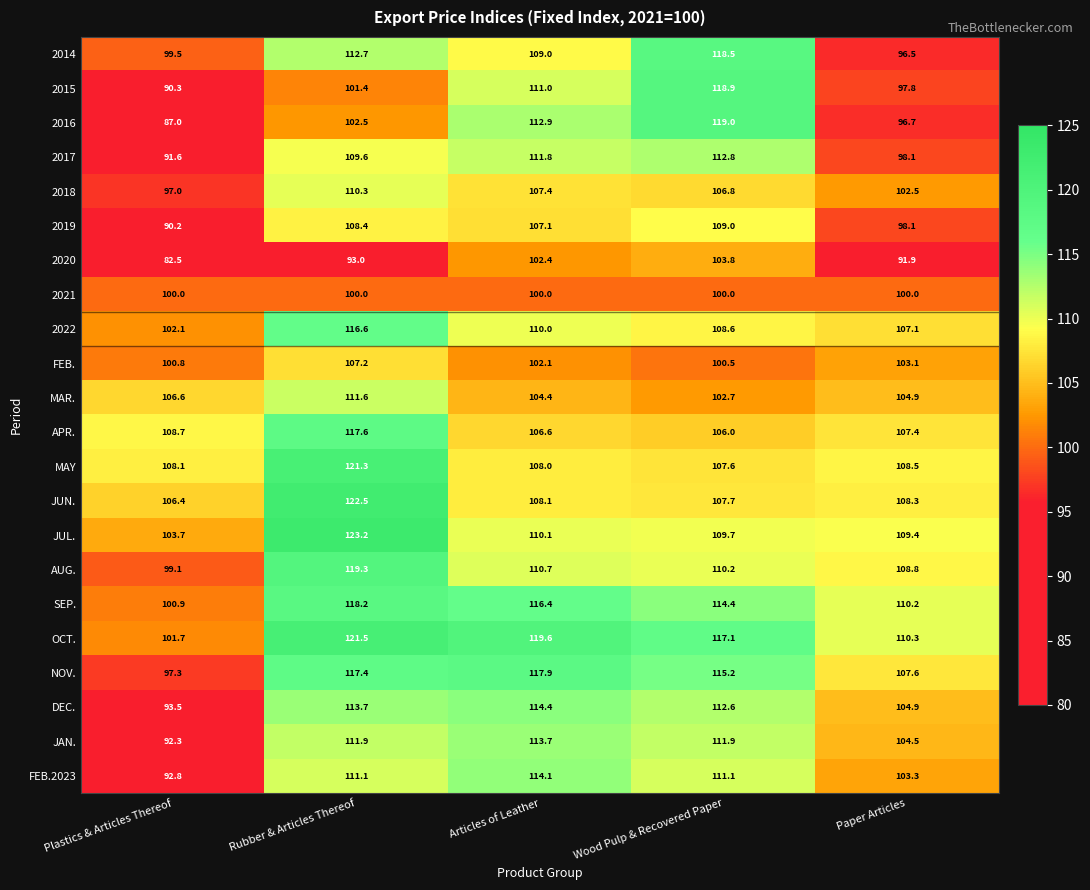

At how many categories does at least one series exceed 99?

5